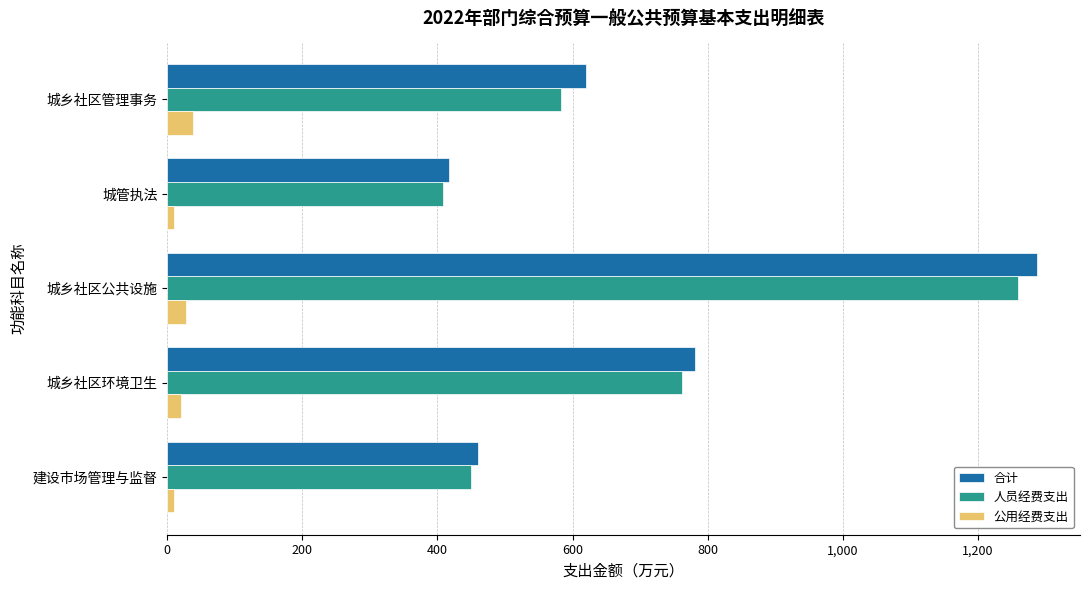

What is the average value of the 公用经费支出 series?

21.1